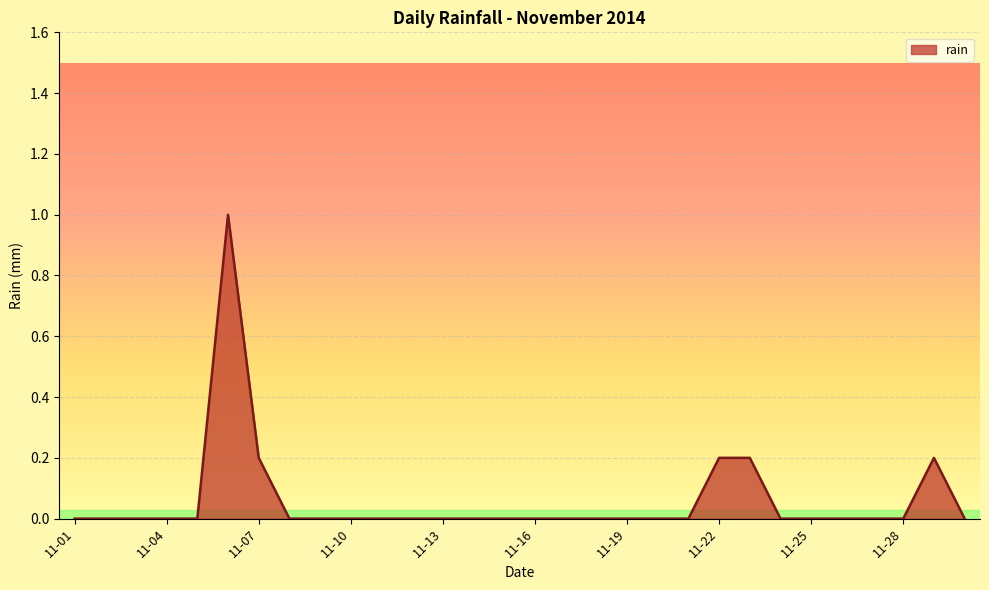

Reading left to right, list all the values displayed in this chart.

0.0	0.0	0.0	0.0	0.0	1.0	0.2	0.0	0.0	0.0	0.0	0.0	0.0	0.0	0.0	0.0	0.0	0.0	0.0	0.0	0.0	0.2	0.2	0.0	0.0	0.0	0.0	0.0	0.2	0.0